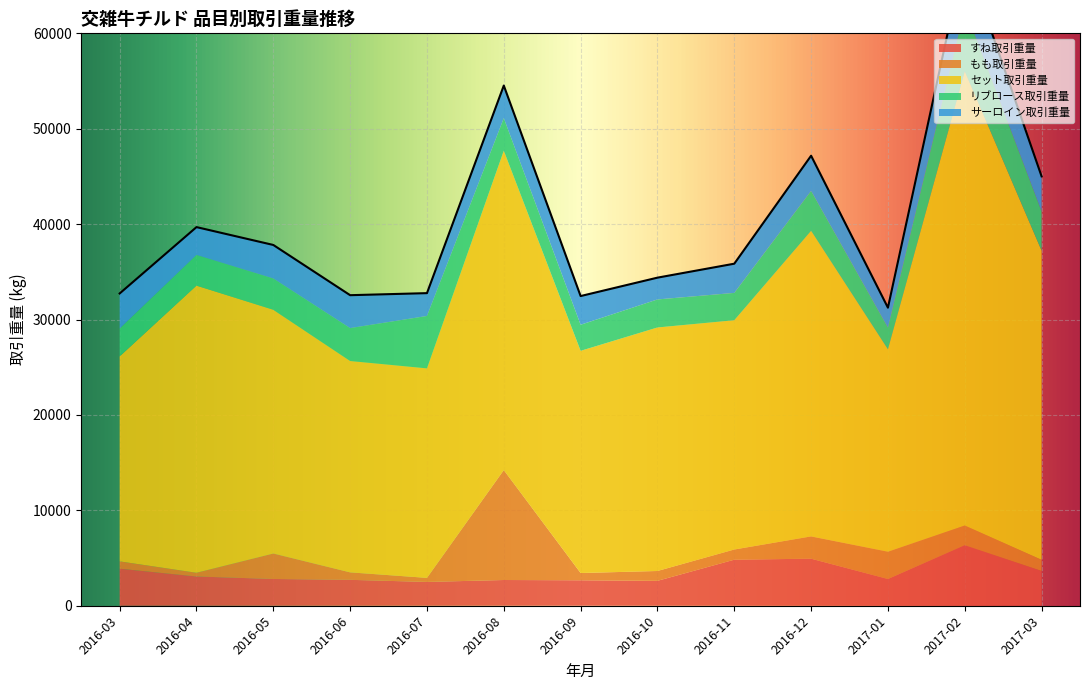

True or false: サーロイン取引重量 has a value of 6232 at 2016-12.

False